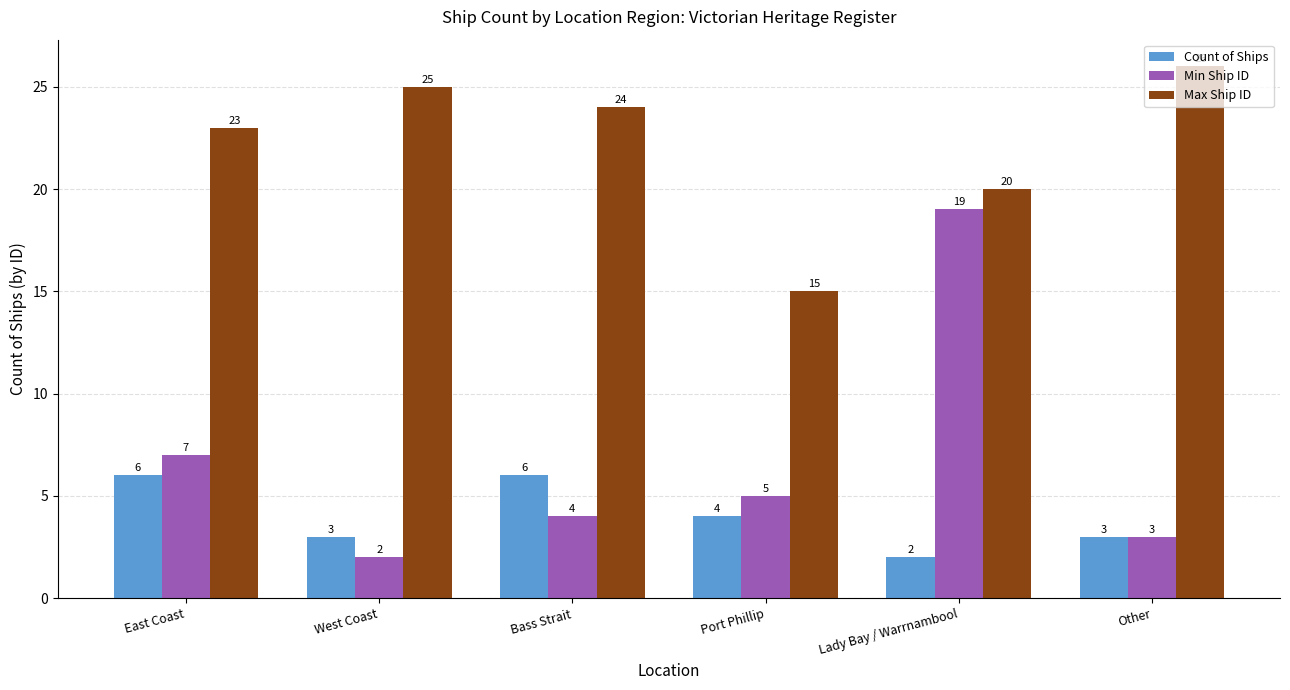

The value of Count of Ships at West Coast is 3. True or false?

True